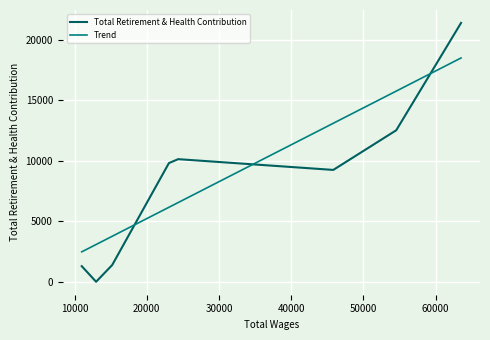

What is the ratio of the value at 24346.0 to the value at 24168.0?

1.0